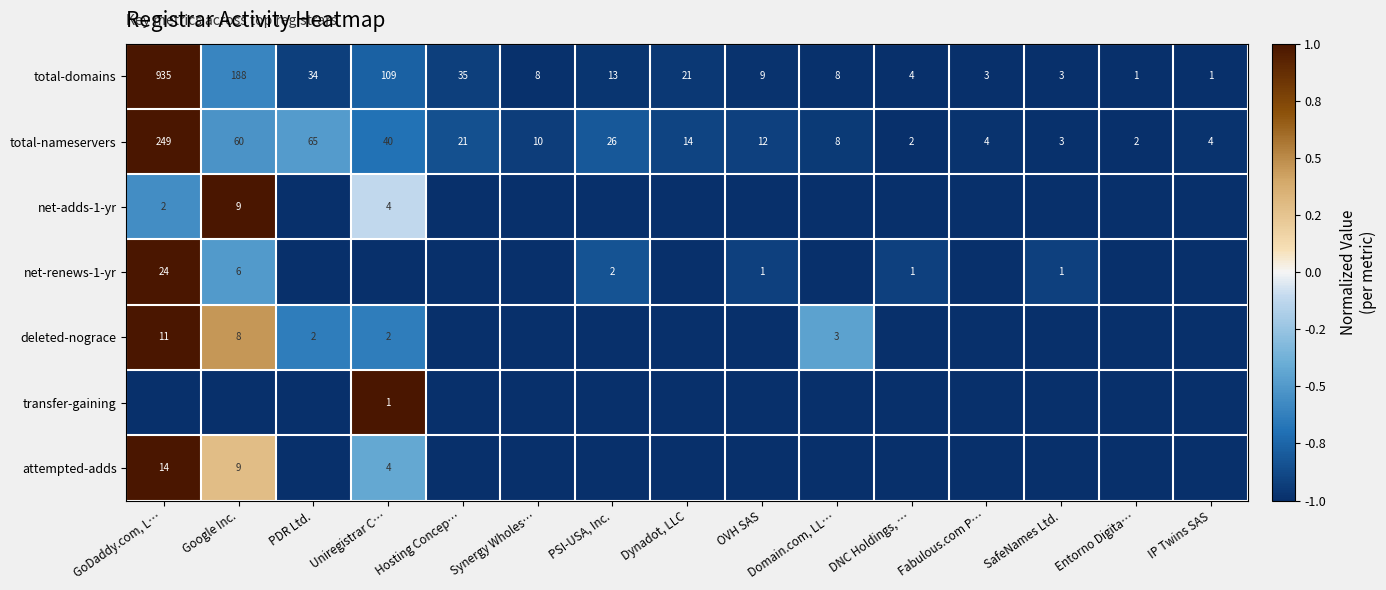

What is the smallest value displayed?

-1.0